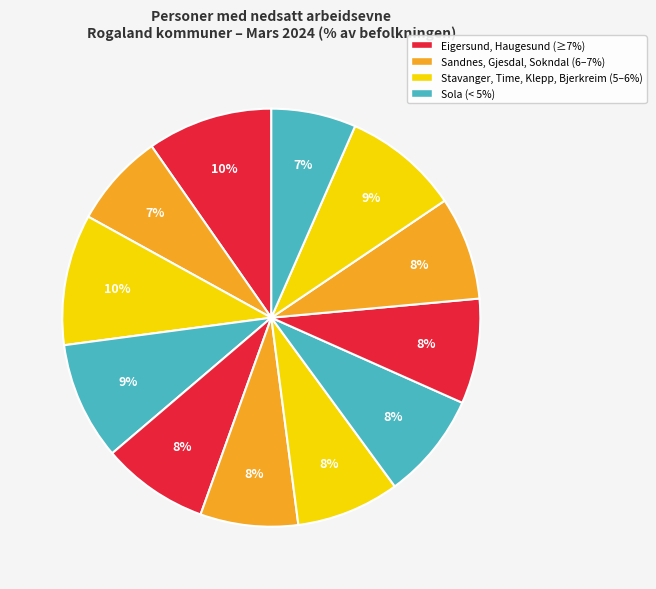

Rank the categories by value from highest to lowest.

1106 Haugesund, 1101 Eigersund, 1108 Sandnes, 1122 Gjesdal, 1111 Sokndal, 1119 Hå, 1120 Klepp, 1114 Bjerkreim, 1121 Time, 1112 Lund, 1103 Stavanger, 1124 Sola